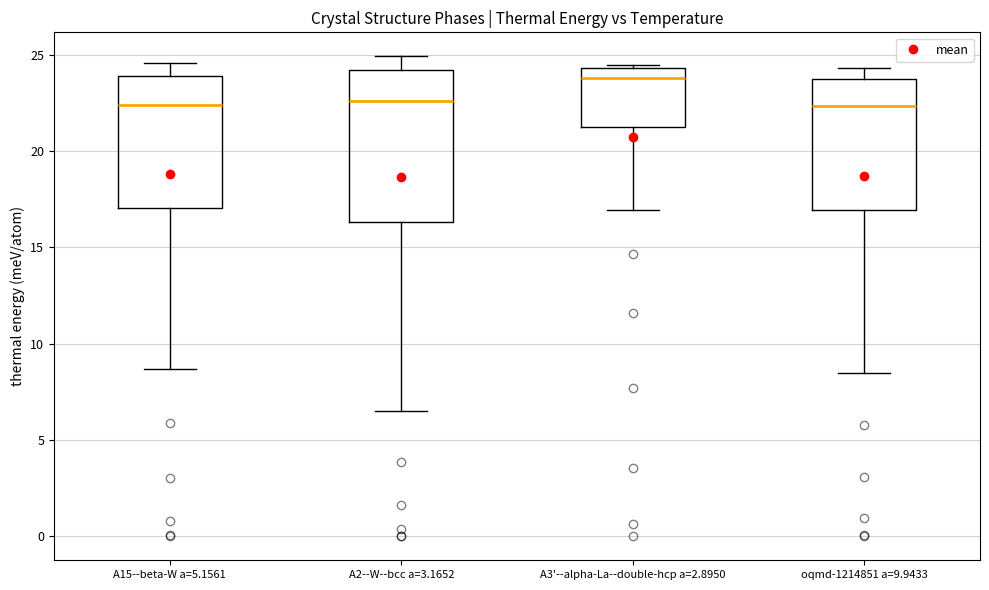

Where does the upper whisker of the box for A15--beta-W a=5.1561 end on the y-axis? The values are not printed on the chart, so give them approximately, as read against the axis.

24.5